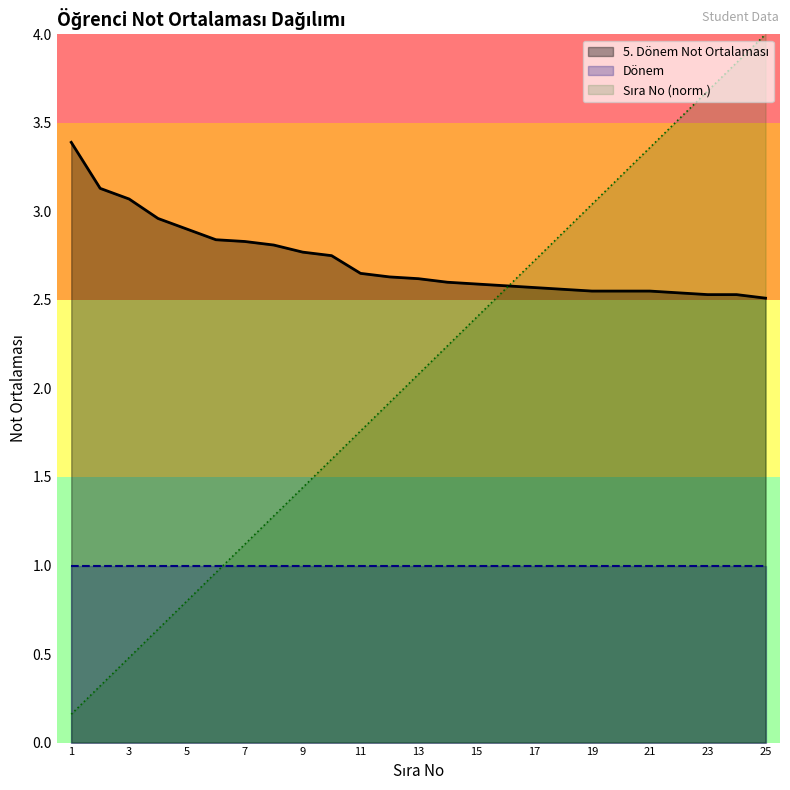

Where do 5. Dönem Not Ortalaması and Sıra No (normalized) first cross each other?

16 and 17